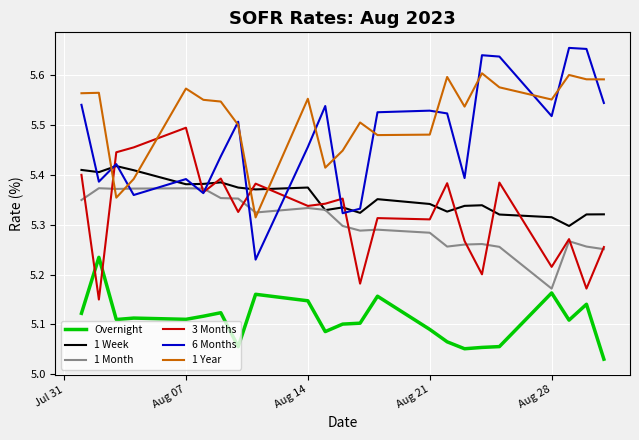

Which series has the widest spread of values?

6 Months